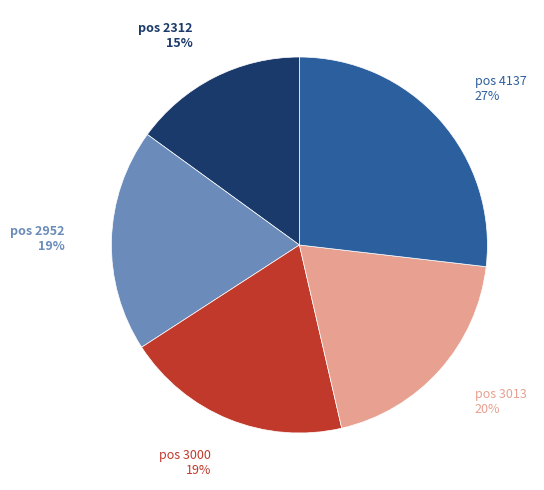

What is the largest slice in the pie chart?

pos 4137